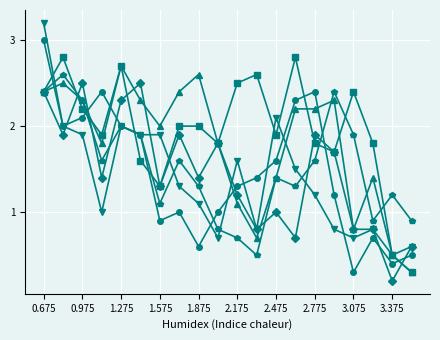

What is the maximum value shown in the chart?

3.2